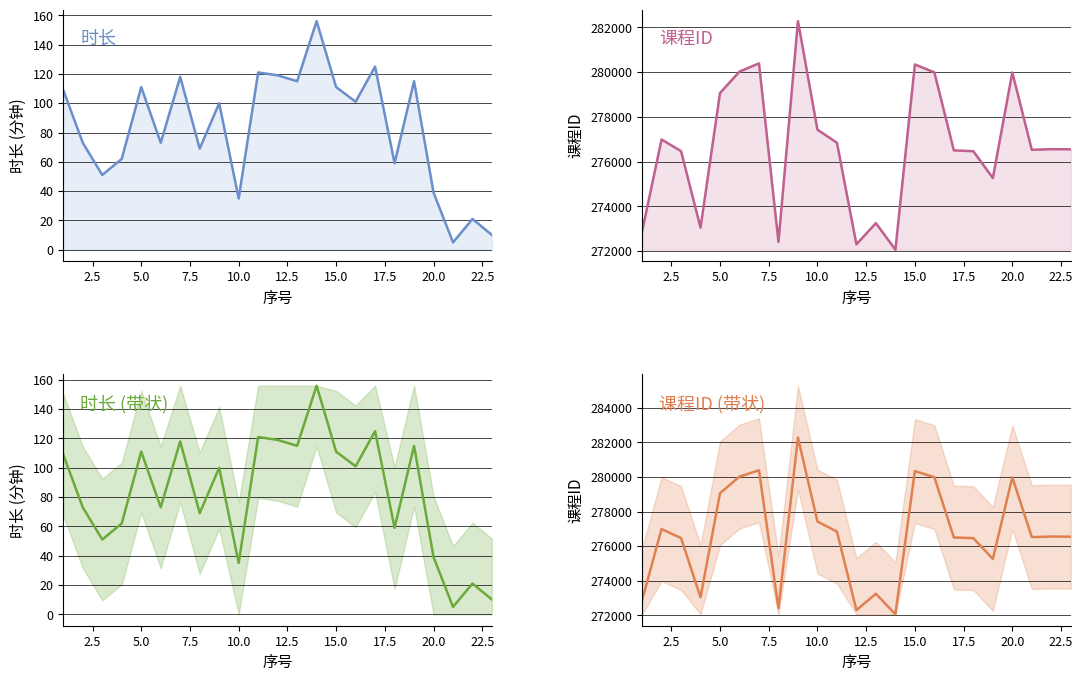

The 课程ID series shows 448858 at 20. True or false?

False